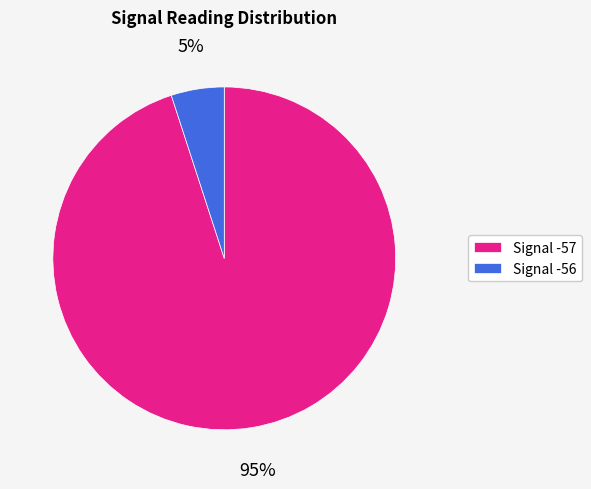

Which slice is the largest?

Signal -57